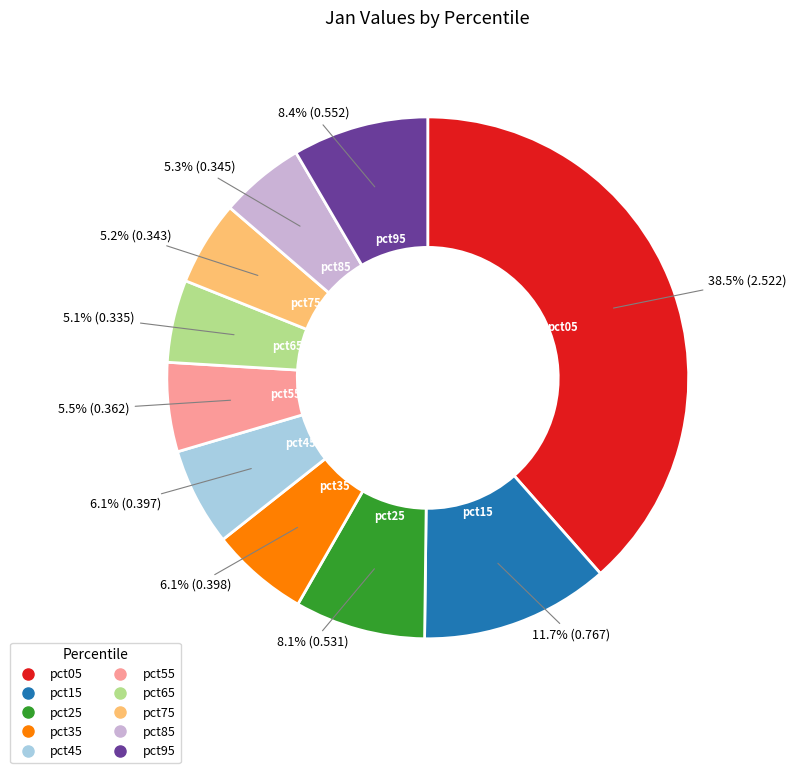

What portion of the pie excludes pct85?

94.7%